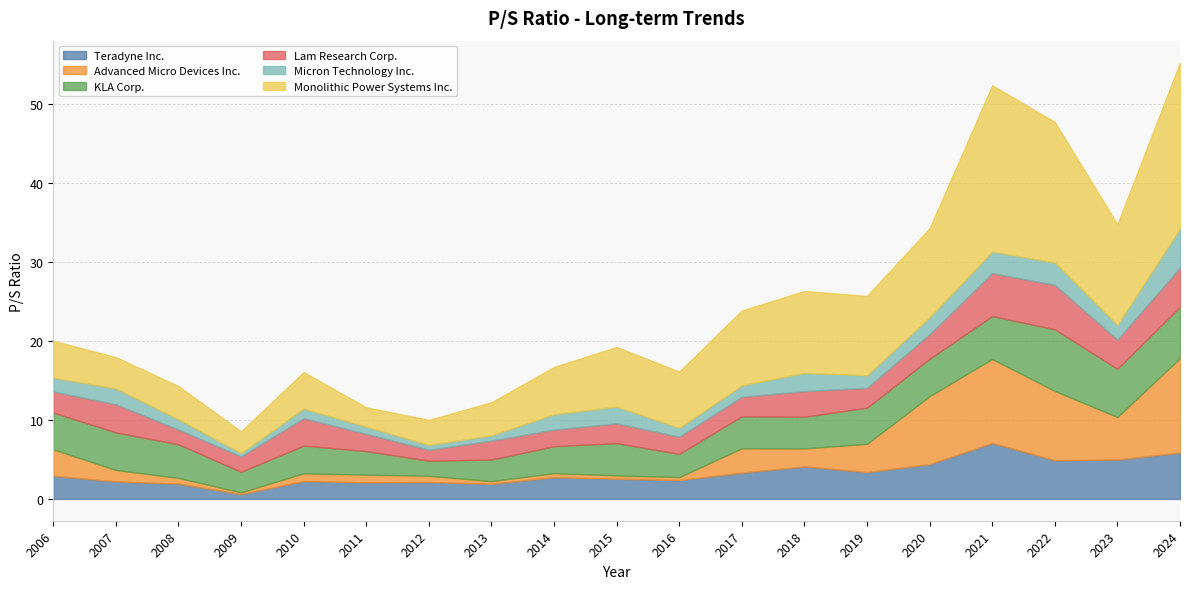

Does the chart display data point markers on the line(s)?

No